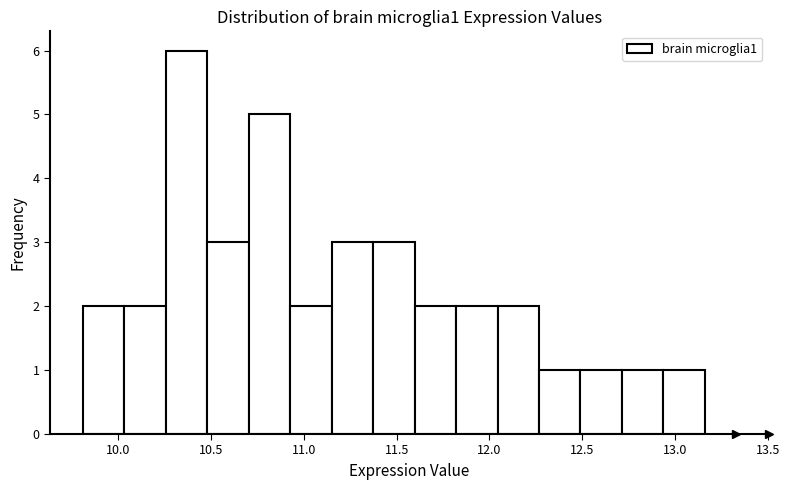

How tall is the bar that spans 12.05 to 12.25 on the x-axis? Neither the bar edges nor the heights are printed on the chart, so give them approximately, as read against the axes.

2